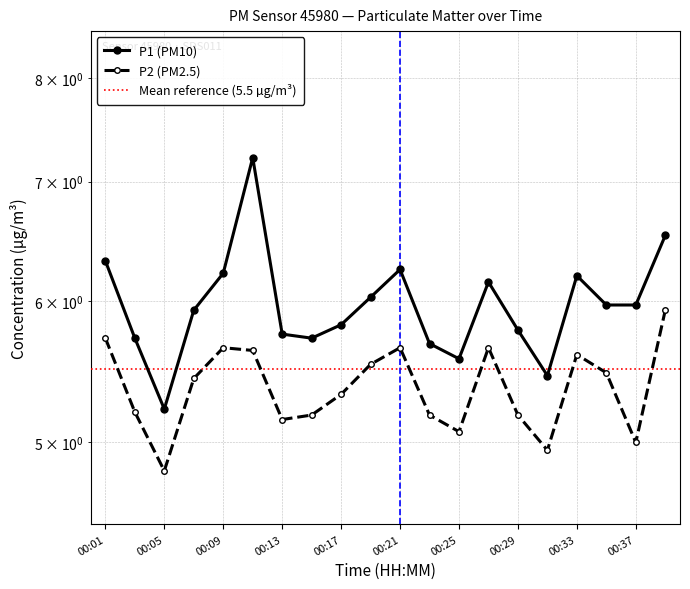

In P1, how many points are lower than both neighbors (excluding endpoints)?

4